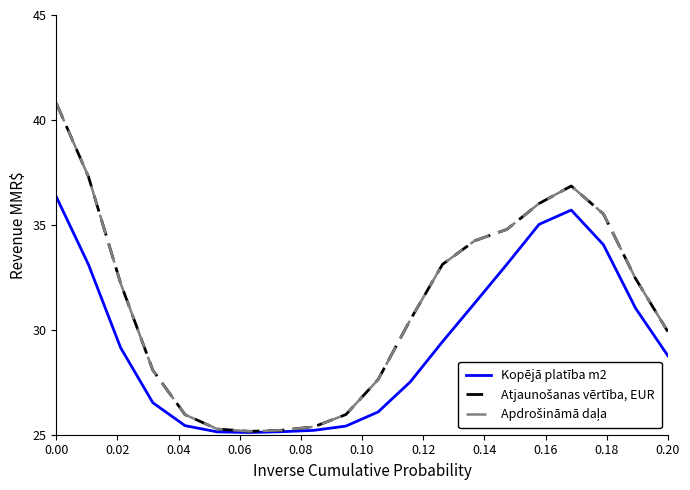

Does the chart have visible grid lines?

No